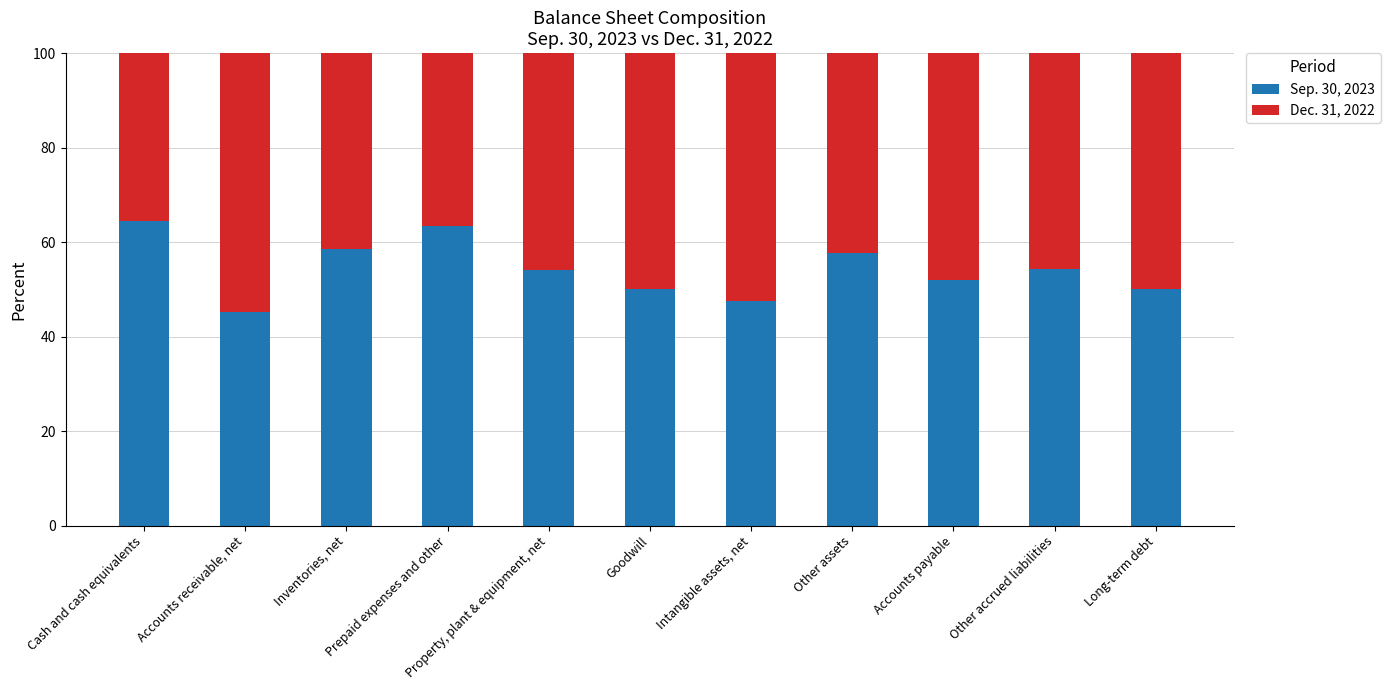

What is the sum of all Sep. 30, 2023 values?

597.0